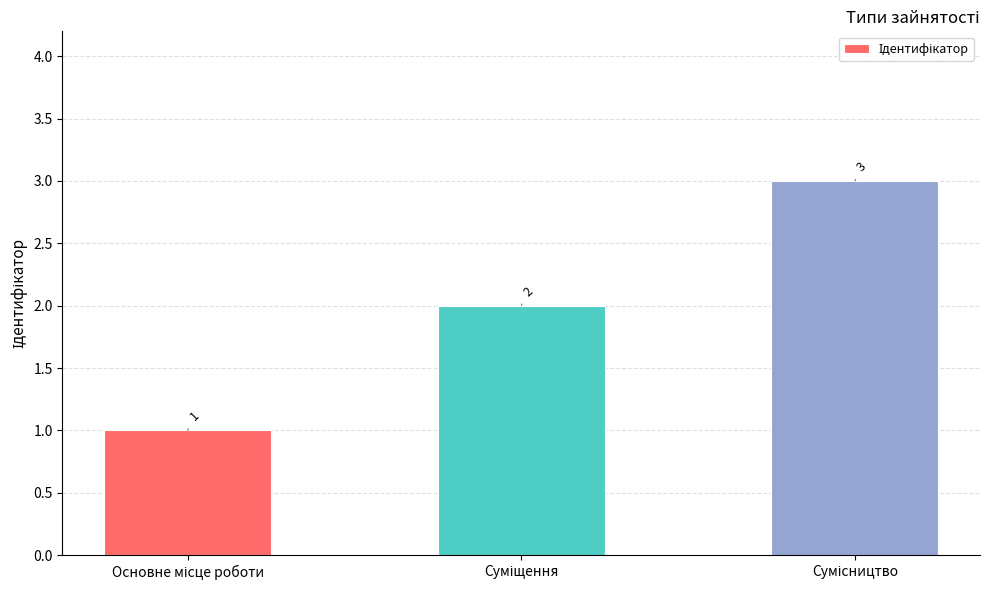

What is the sum of all values?

6